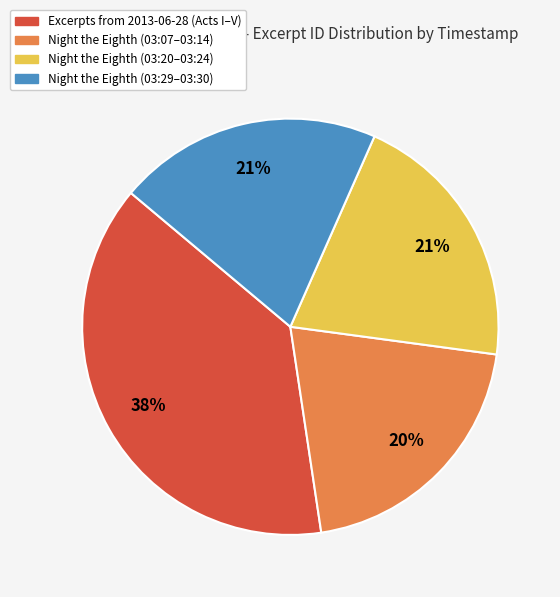

Do Night the Eighth (03:29–03:30) and Night the Eighth (03:20–03:24) together represent more than half of the pie?

No